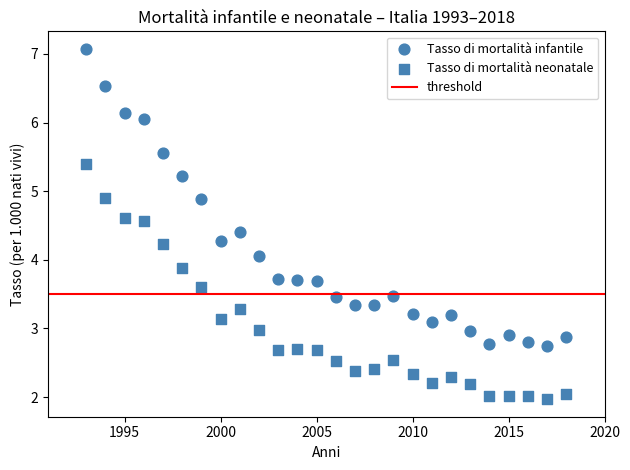

How many points are shown in the scatter plot?

52